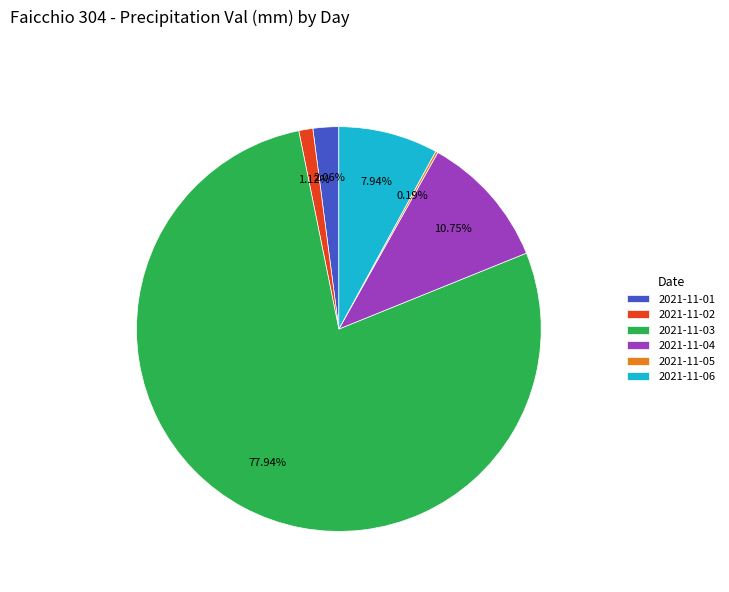

Is it true that 2021-11-03 is 72% of the pie?

False